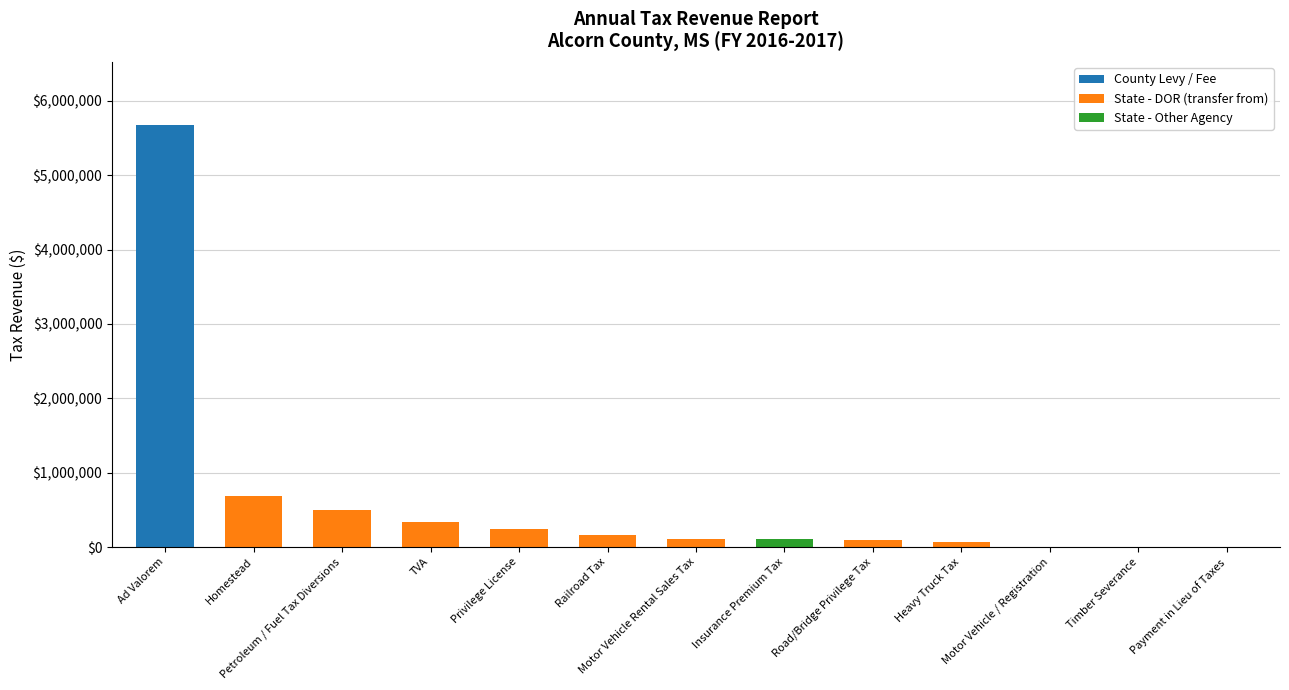

What is the maximum value for County Levy / Fee?

5671934.2